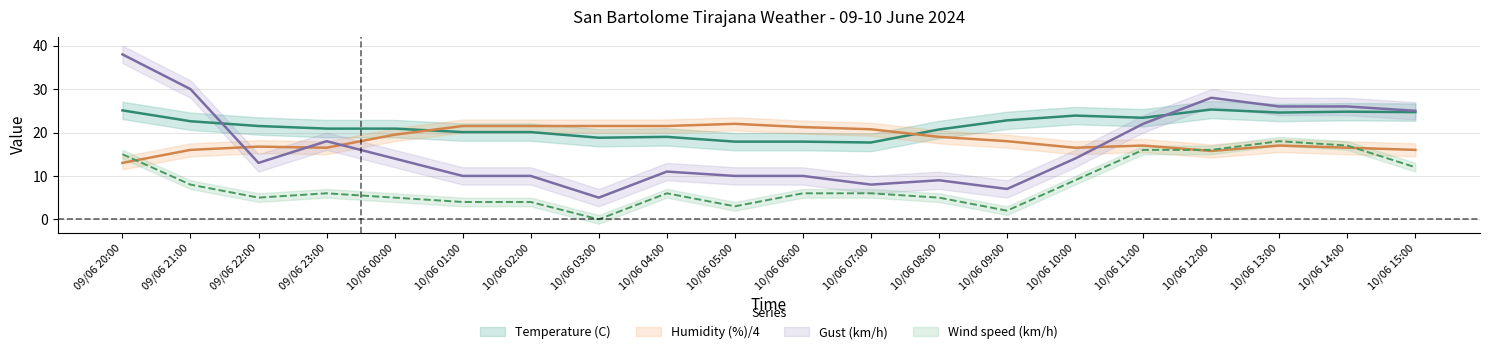

Reading left to right, what are all the values shown in this chart?

Temperature (C): 25.1	22.6	21.5	20.9	20.9	20.1	20.1	18.8	19.0	17.9	17.9	17.7	20.7	22.8	23.9	23.4	25.3	24.6	24.8	24.7
Wind speed (km/h): 15.0	8.0	5.0	6.0	5.0	4.0	4.0	0.0	6.0	3.0	6.0	6.0	5.0	2.0	9.0	16.0	16.0	18.0	17.0	12.0
Humidity (%): 13.0	16.0	16.8	16.5	19.5	21.5	21.5	21.5	21.5	22.0	21.2	20.8	19.0	18.0	16.5	17.0	15.8	17.0	16.5	16.0
Gust (km/h): 38.0	30.0	13.0	18.0	14.0	10.0	10.0	5.0	11.0	10.0	10.0	8.0	9.0	7.0	14.0	22.0	28.0	26.0	26.0	25.0